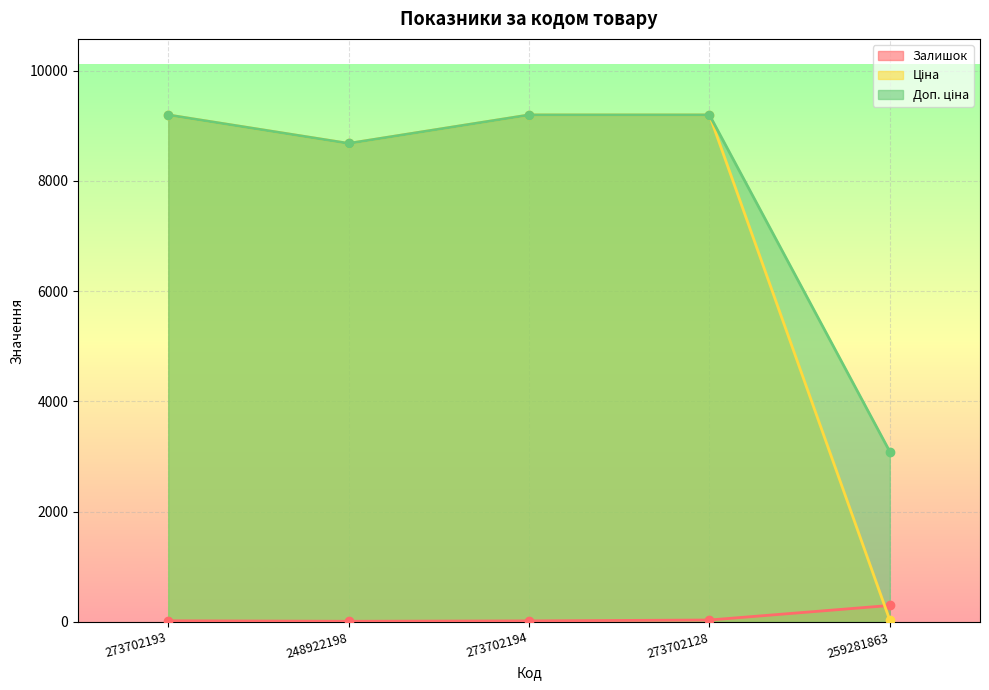

How many data points does each series have?

5